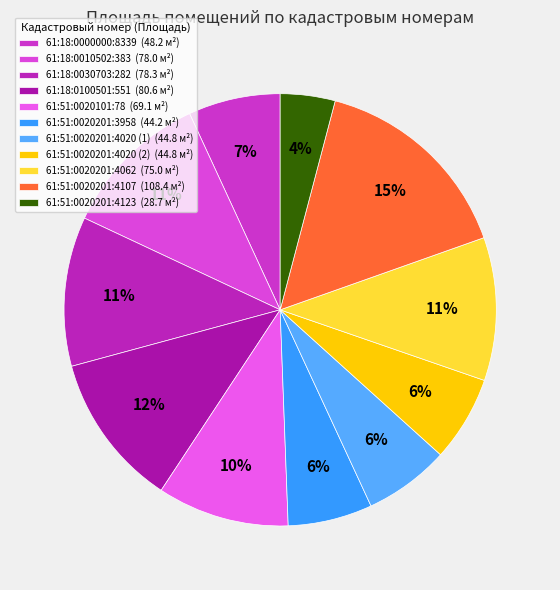

Which category has the smallest portion of the pie?

61:51:0020201:4123